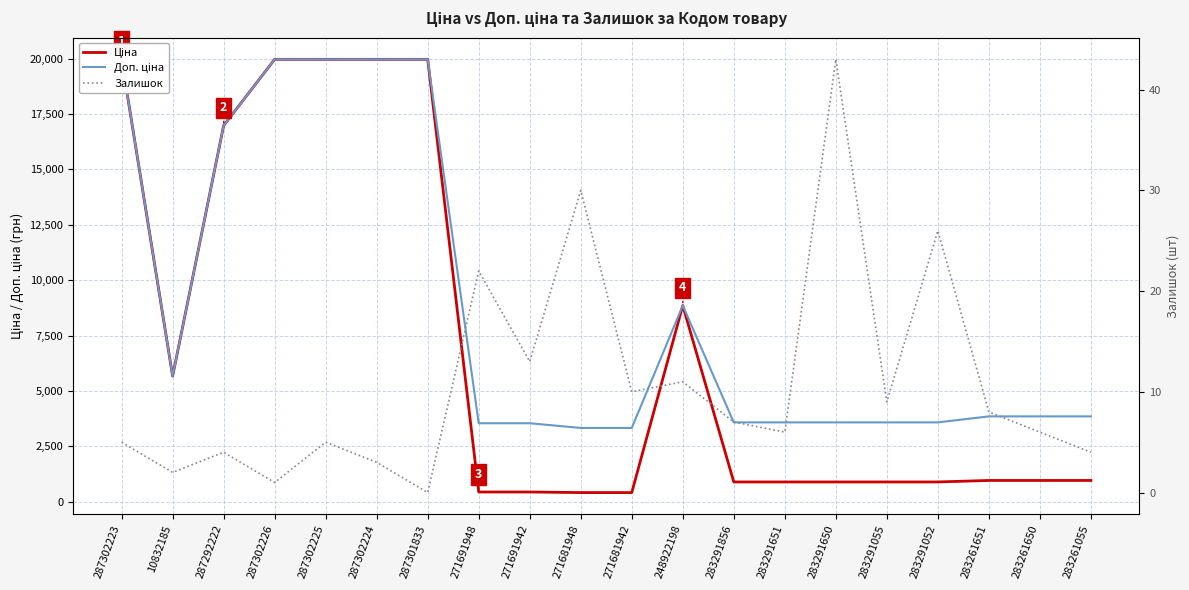

What is the label of the 19th point from the right?

10832185